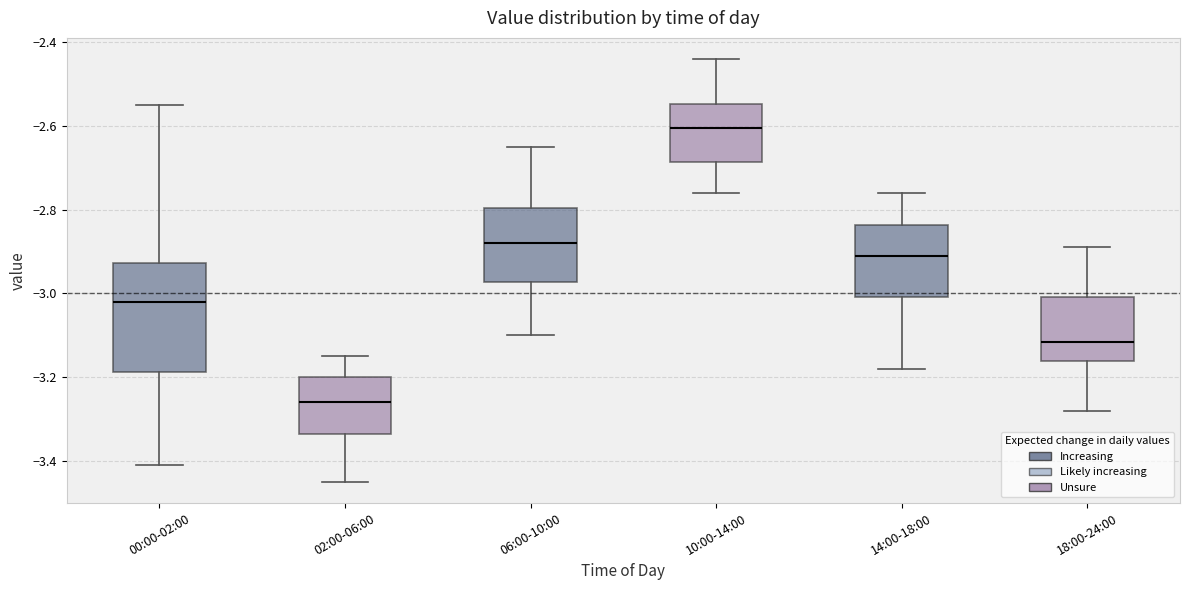

Comparing the boxes themselves (not the whiskers), which one is the tallest?

00:00-02:00